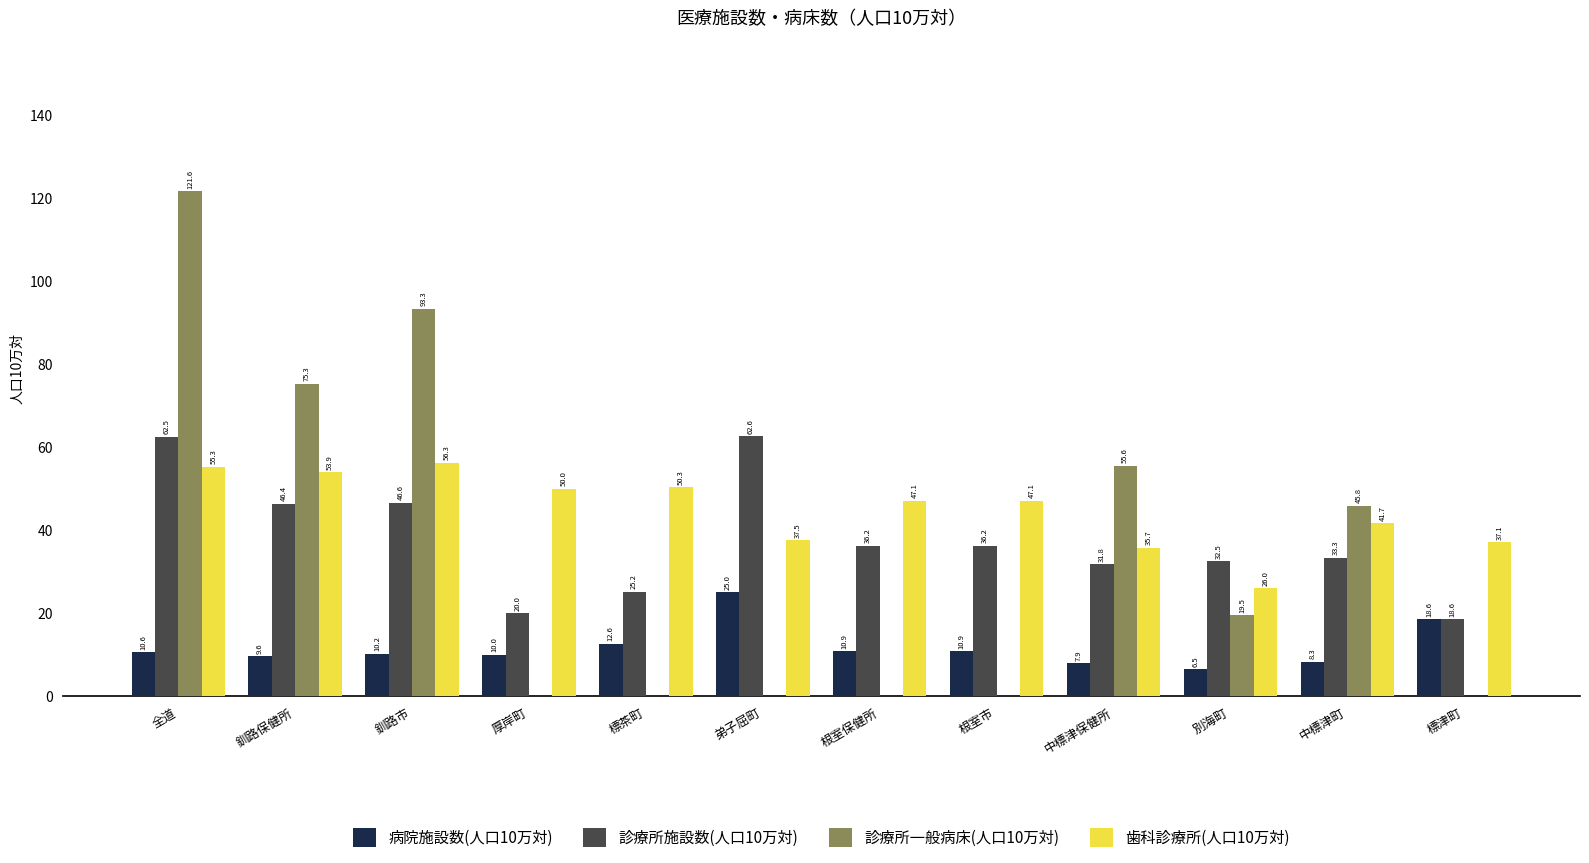

True or false: 診療所施設数(人口10万対) has a value of 5.9 at 標津町.

False